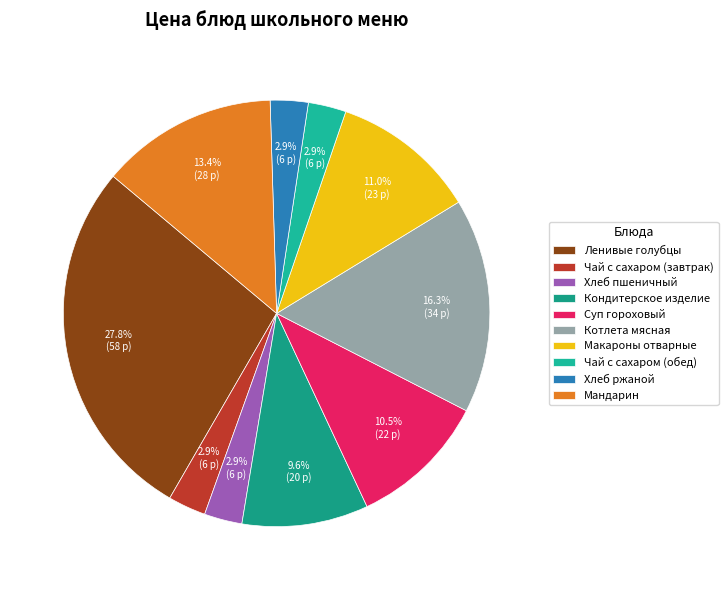

Does Мандарин represent more than half of the total?

No